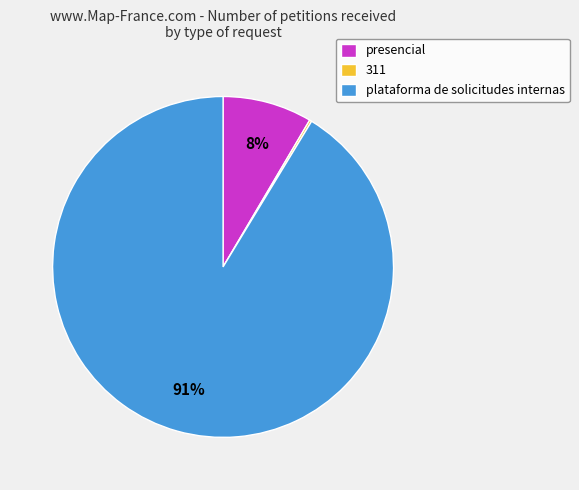

Is presencial the majority of the pie?

No